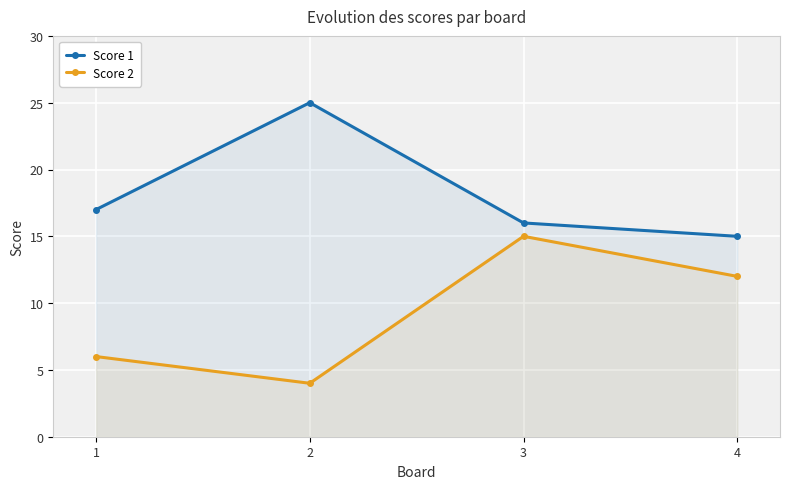

True or false: Score 2 and Score 1 cross at least once.

False